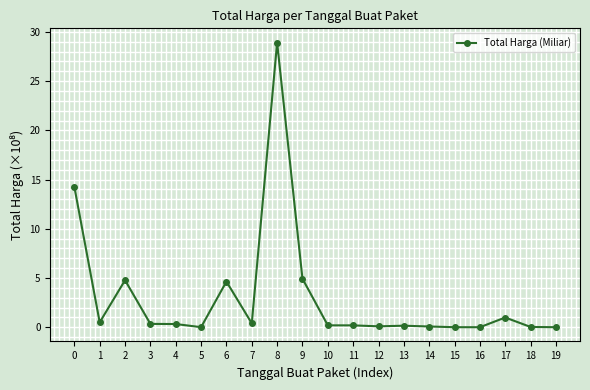

The value at 10 is 0.2. True or false?

True